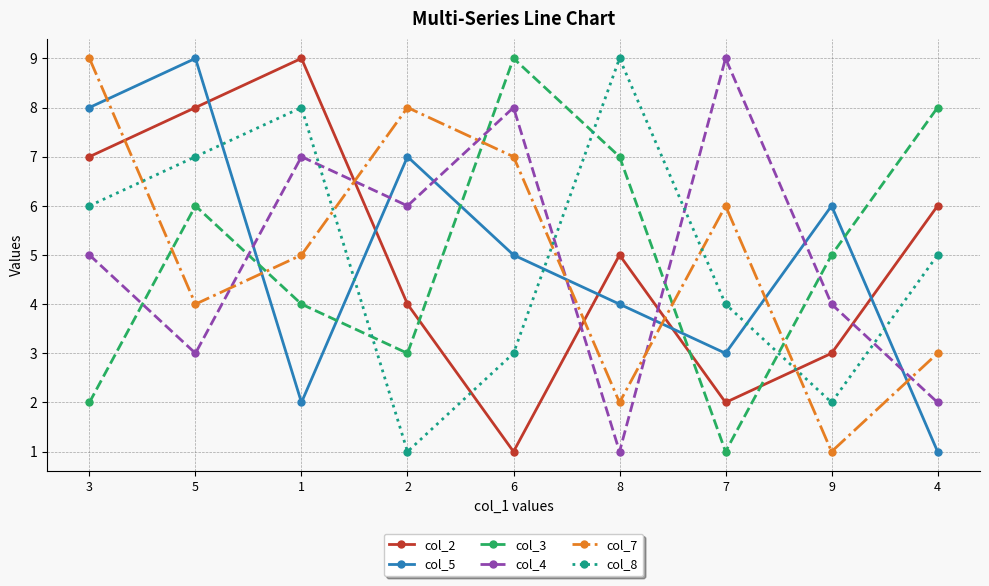

Between 1 and 7, which series saw the biggest shift?

col_2